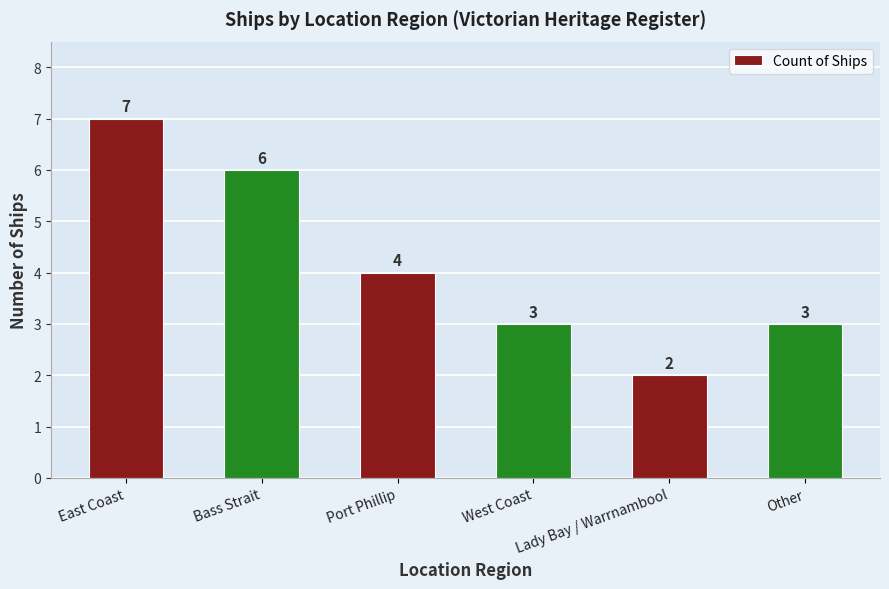

The chart shows a value of 7 at East Coast. True or false?

True